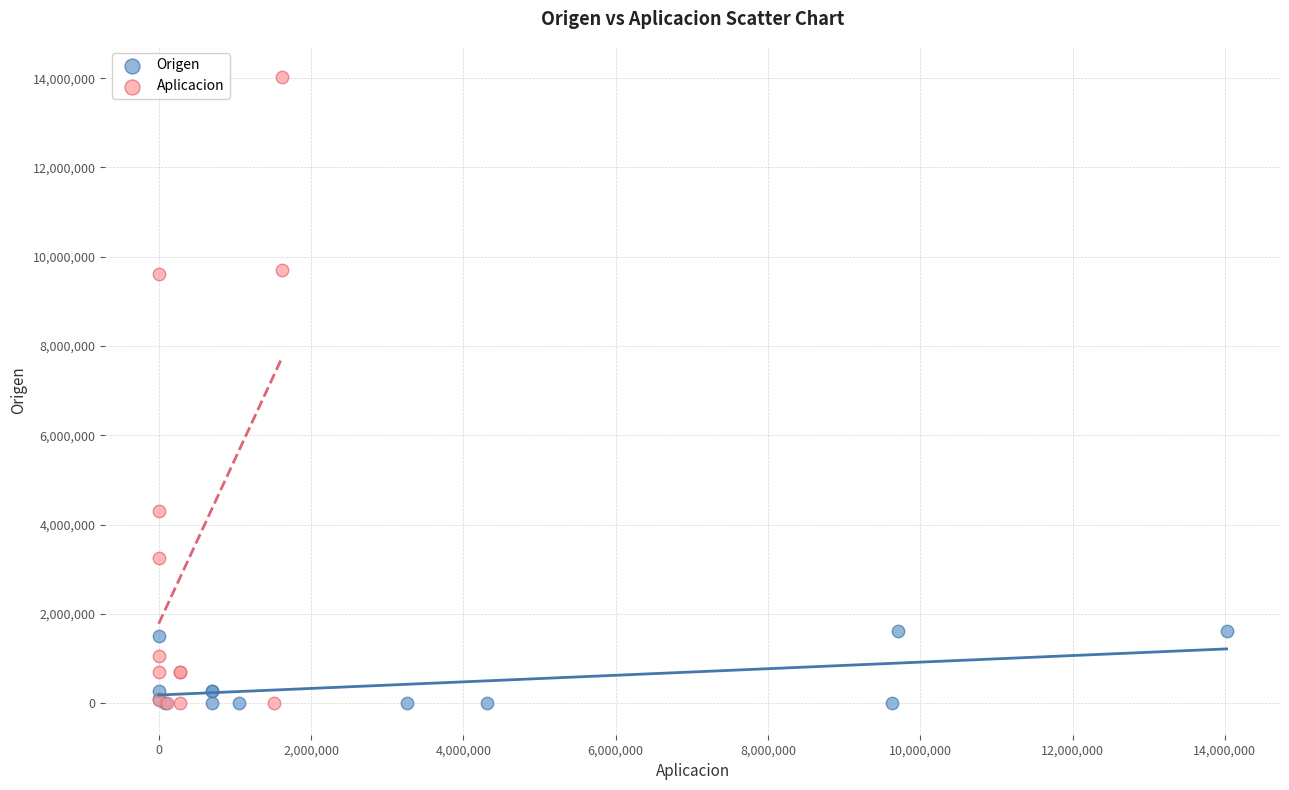

Which series has the widest spread of Y values?

Aplicacion